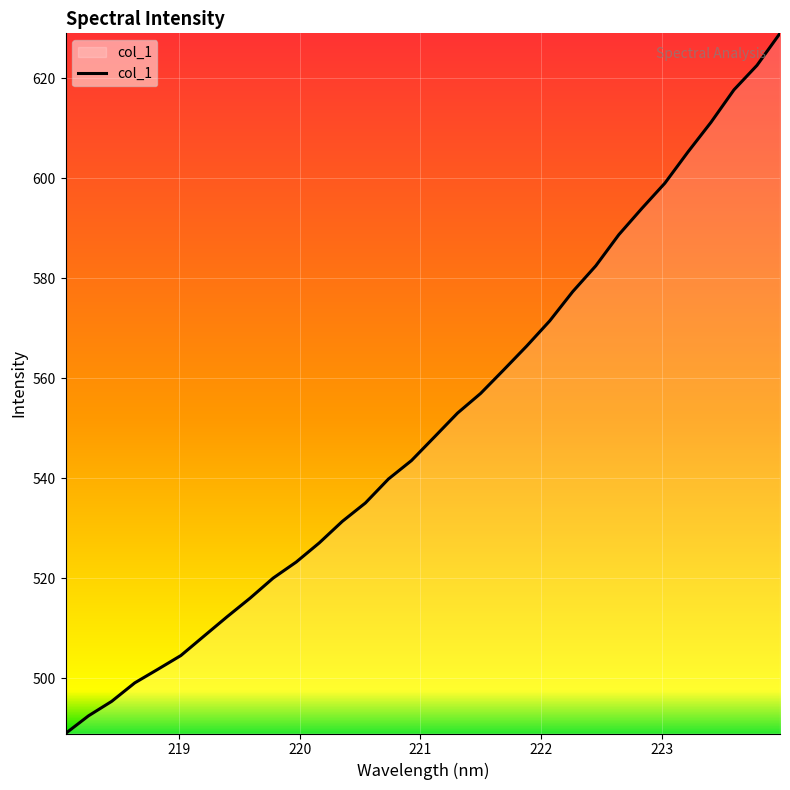

What is the maximum value shown in the chart?

629.0